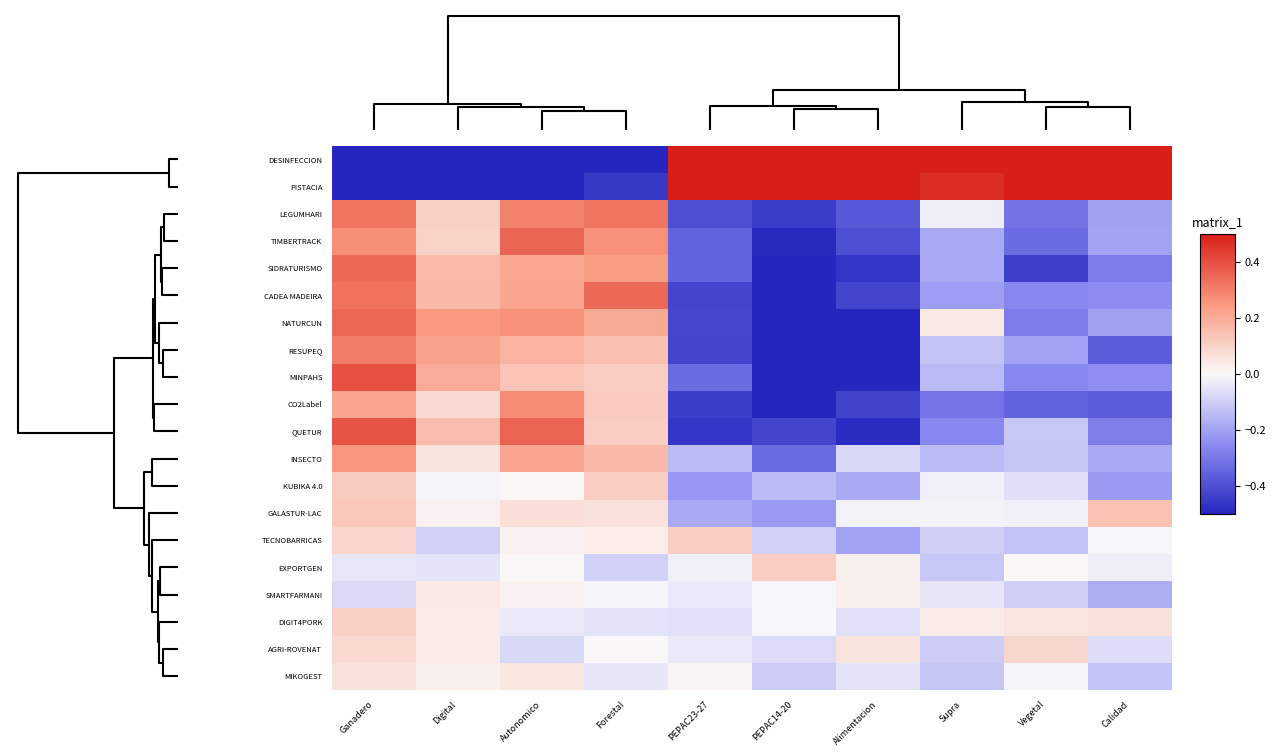

How many categories are shown in the chart?

10